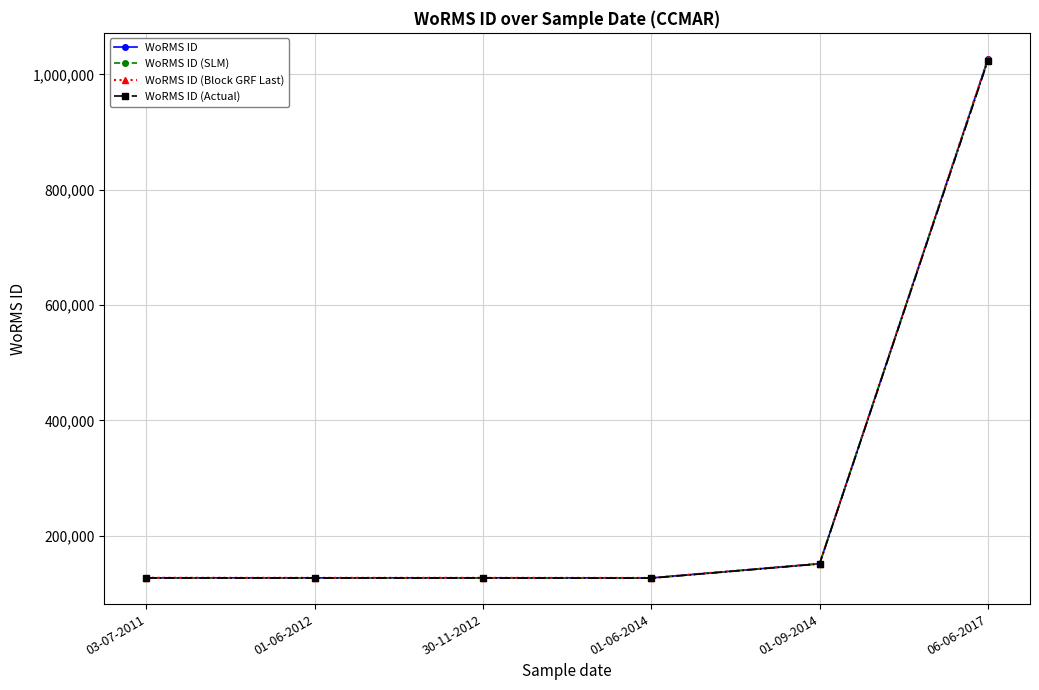

What is the sum of the WoRMS ID (Actual) values at 01-06-2012 and 06-06-2017?

1150686.1